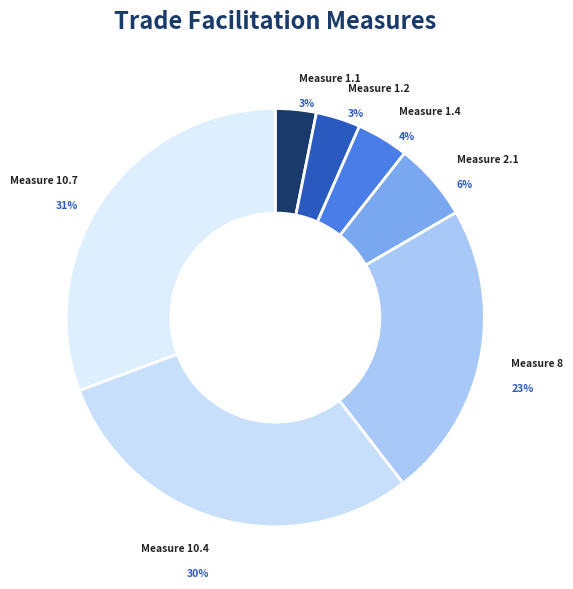

How many segments does this pie chart have?

7